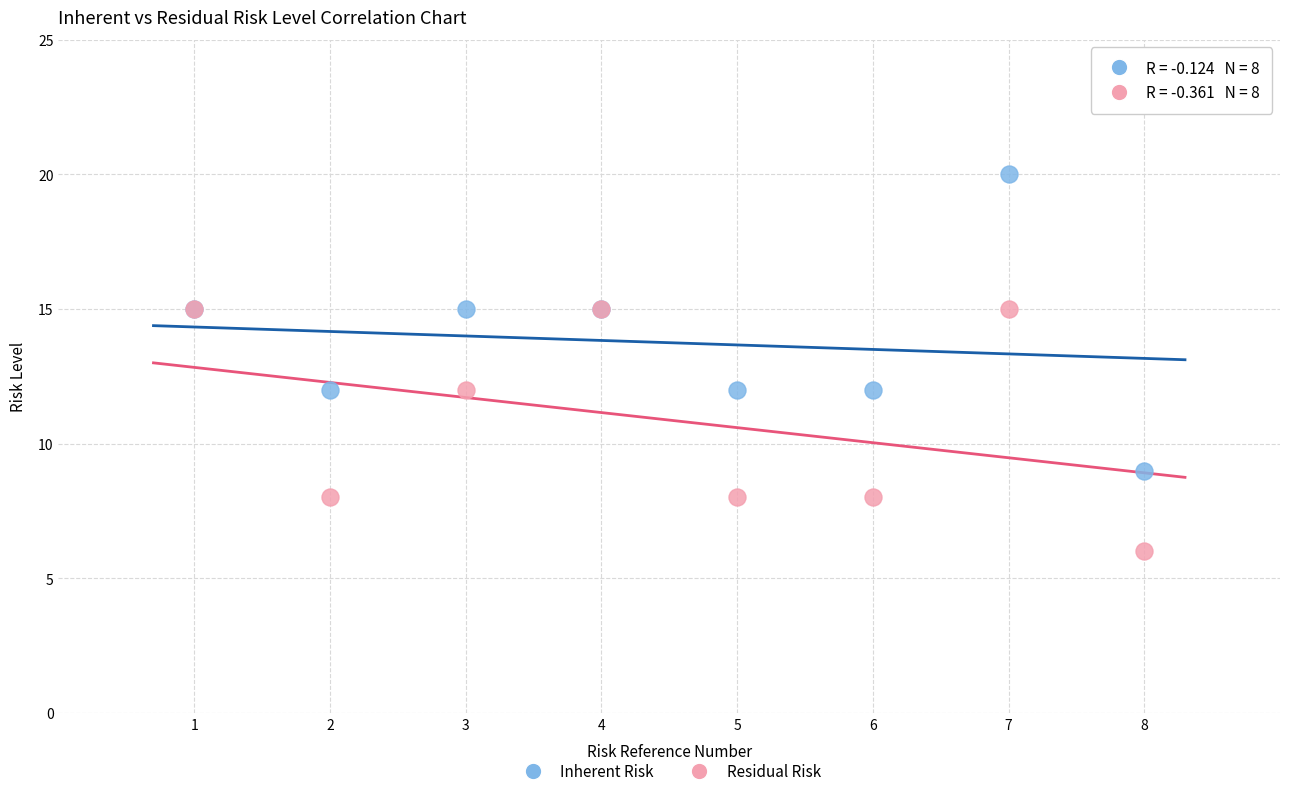

What are all the series names shown in the legend?

Inherent Risk, Residual Risk